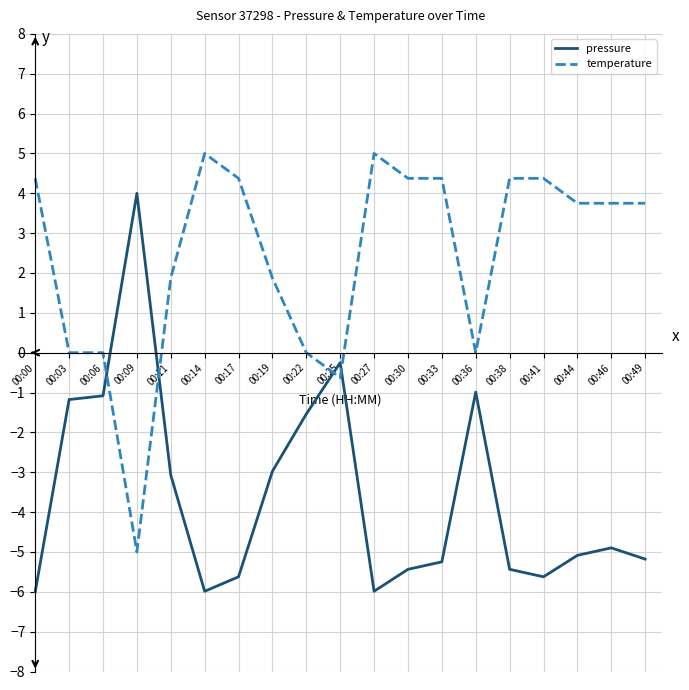

Read the pressure value at 00:03.

-1.2